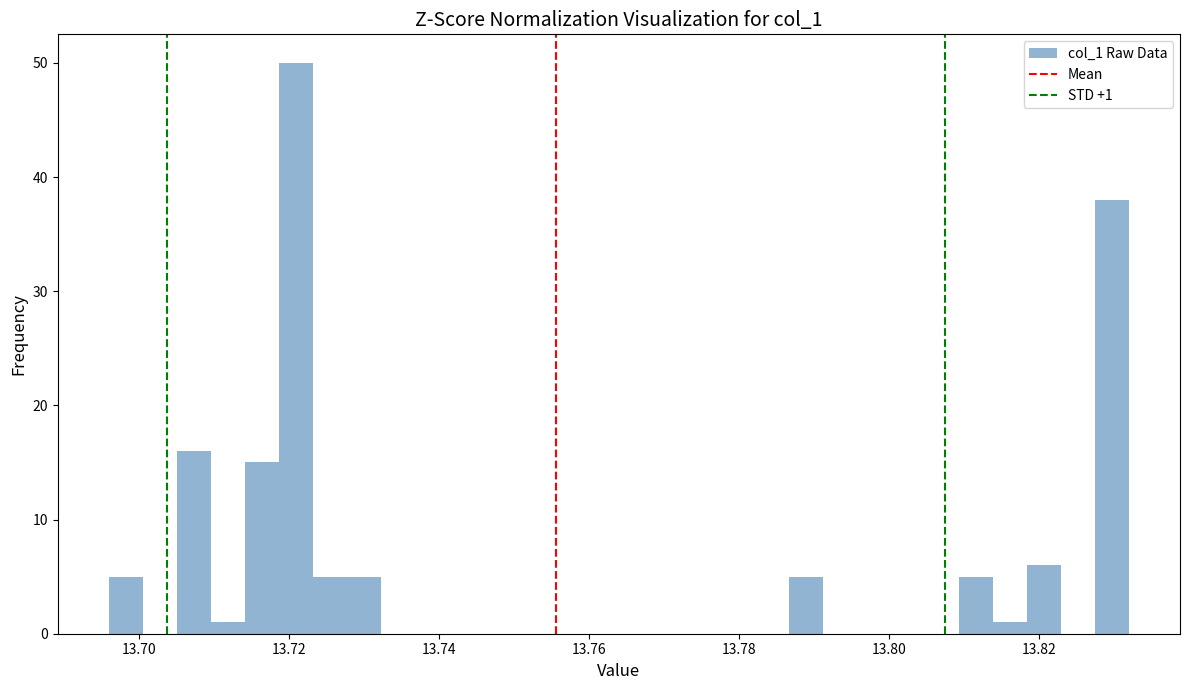

Around what value on the x-axis is the tallest bar? Give the approximate position of its centre, as read against the axis.

13.720